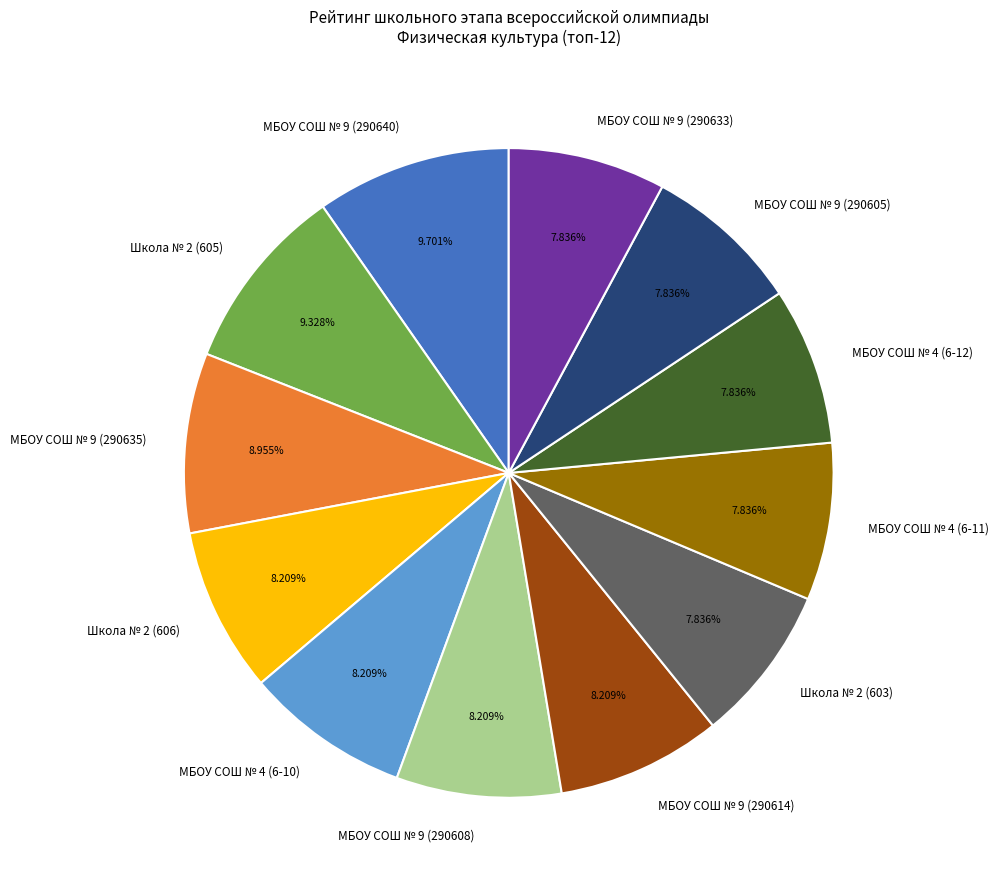

What percentage is the МБОУ СОШ № 4 (6-11) slice, to the nearest percent?

8%